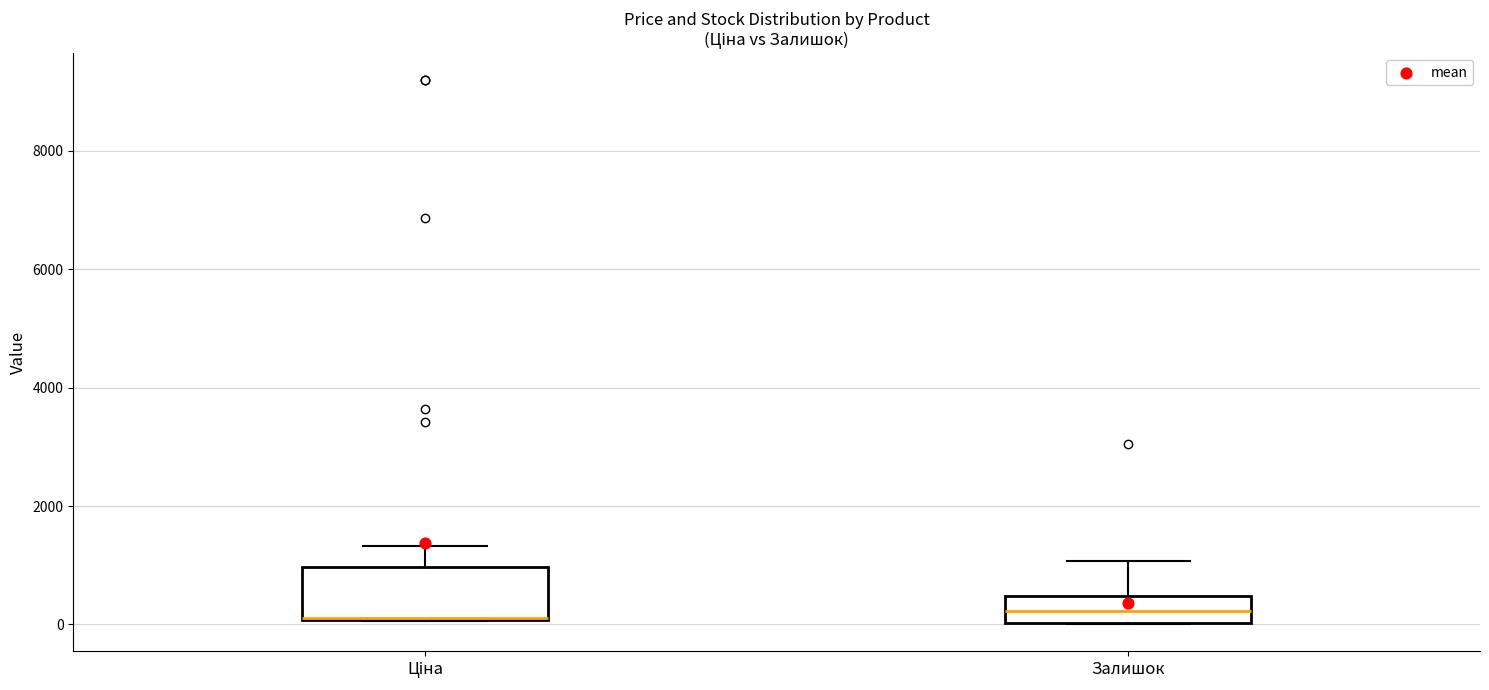

Reading left to right, transcribe this box plot: for each box, give where its median line is, the range the box spans, and where its two whiskers end, as read against the y-axis. The values are not printed on the chart, so give them approximately, as read against the axis.

Ціна: median 200 (drawn on the box's lower edge), box 0 to 1000, whiskers 0 to 1400
Залишок: median 200, box 0 to 400, whiskers 0 to 1000